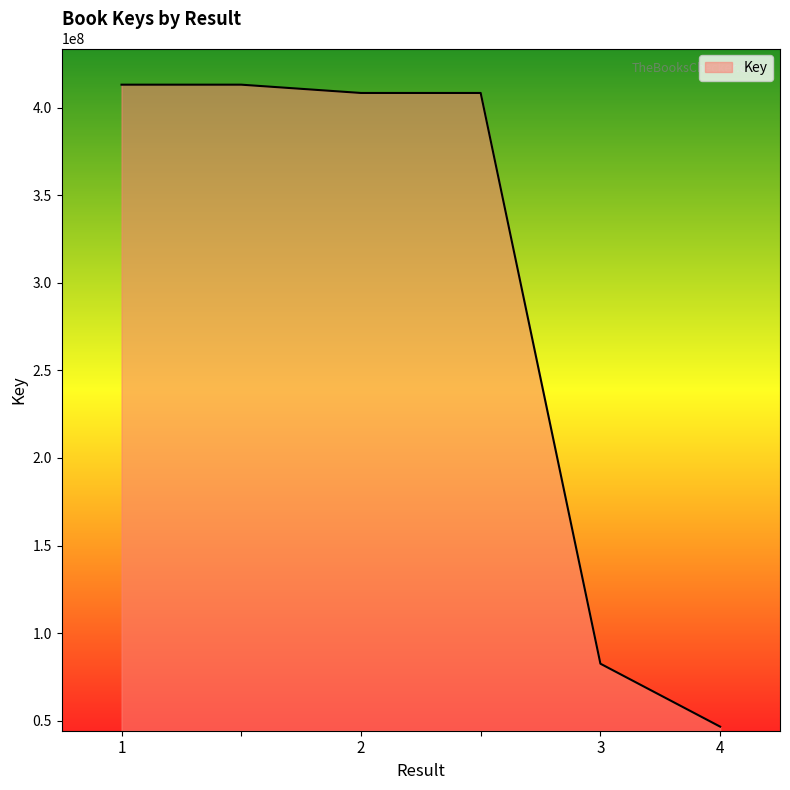

What is the maximum value shown in the chart?

413219275